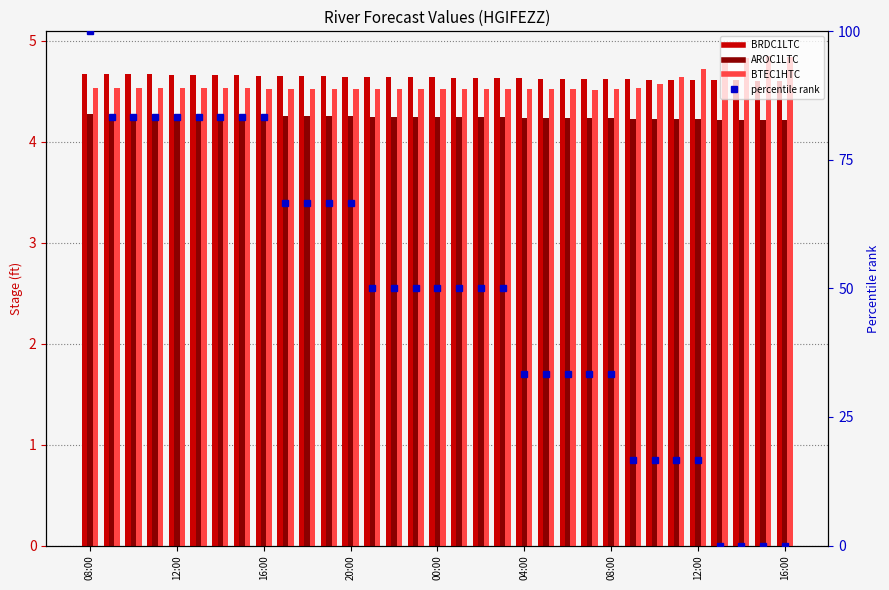

How many positive values does the percentile rank series have?

29